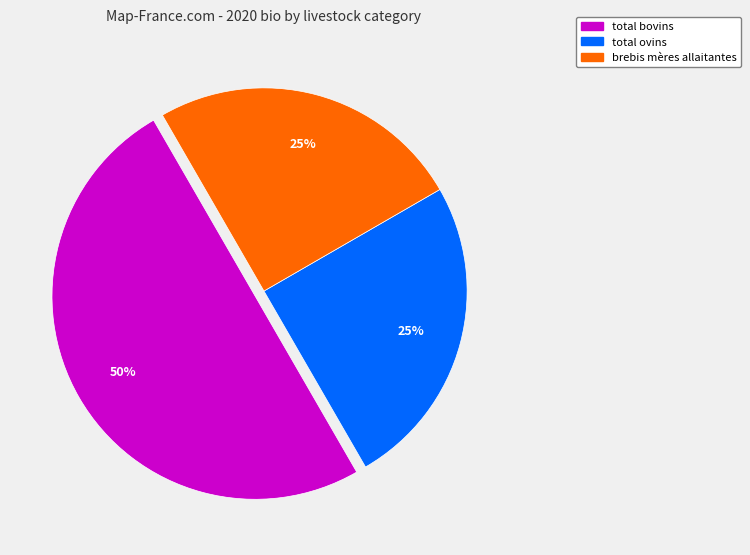

How many segments does this pie chart have?

3